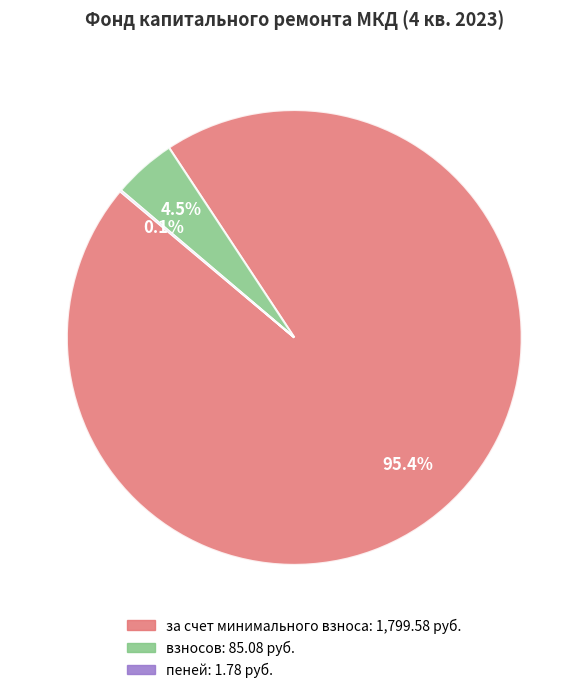

Is there a majority slice in this chart?

Yes